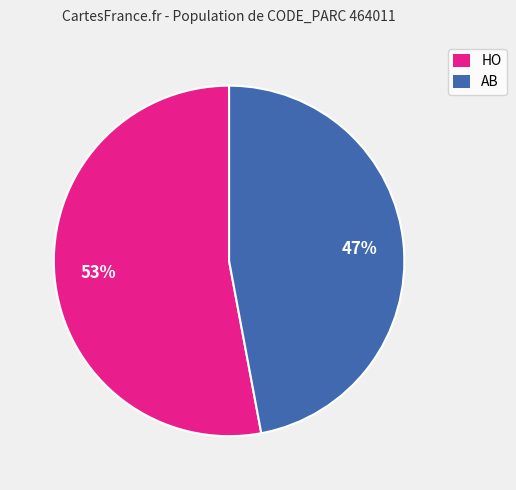

Rank the categories by value from highest to lowest.

HO, AB